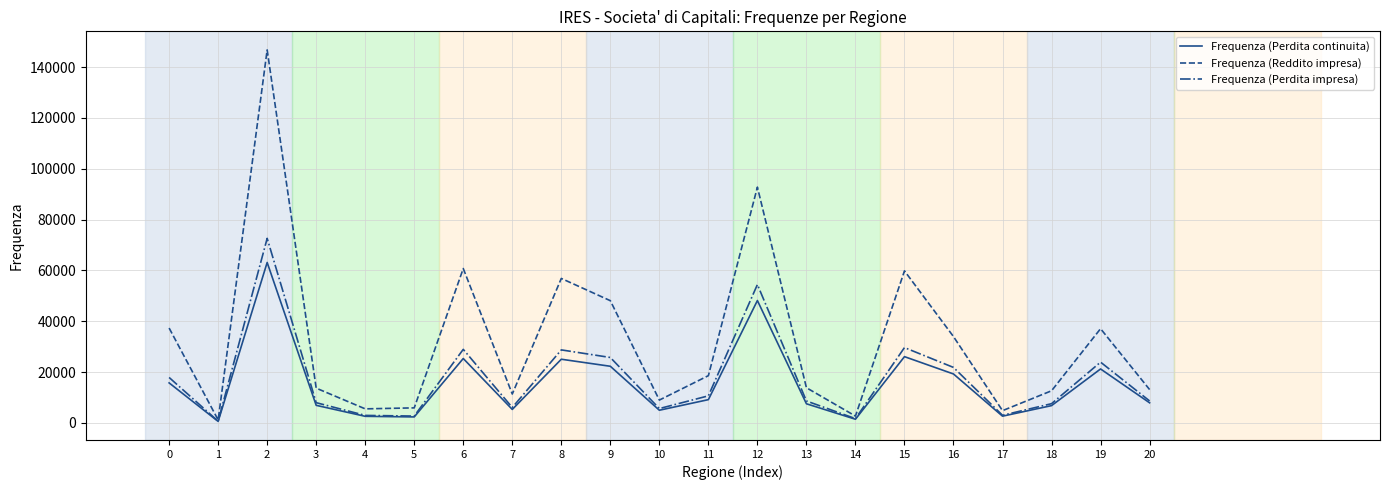

Which series has the largest range (max minus min)?

Frequenza (Reddito impresa)